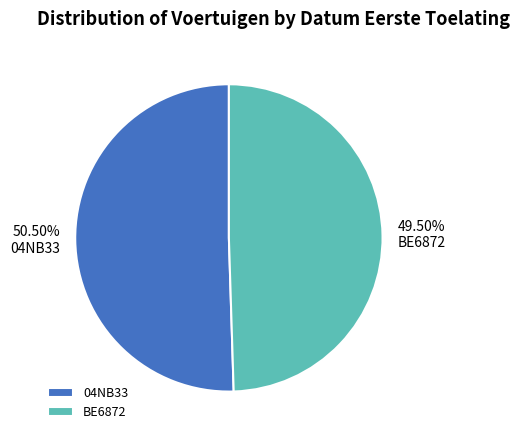

To the nearest percent, what is the difference between the largest and smallest slice percentages?

1%